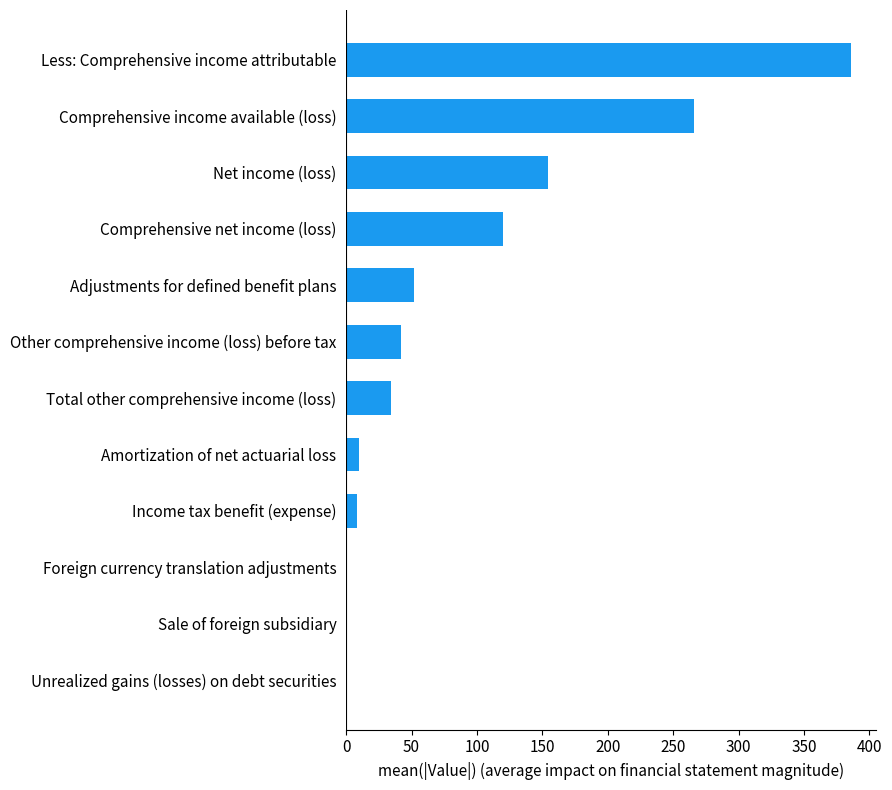

How many categories are shown in the chart?

12